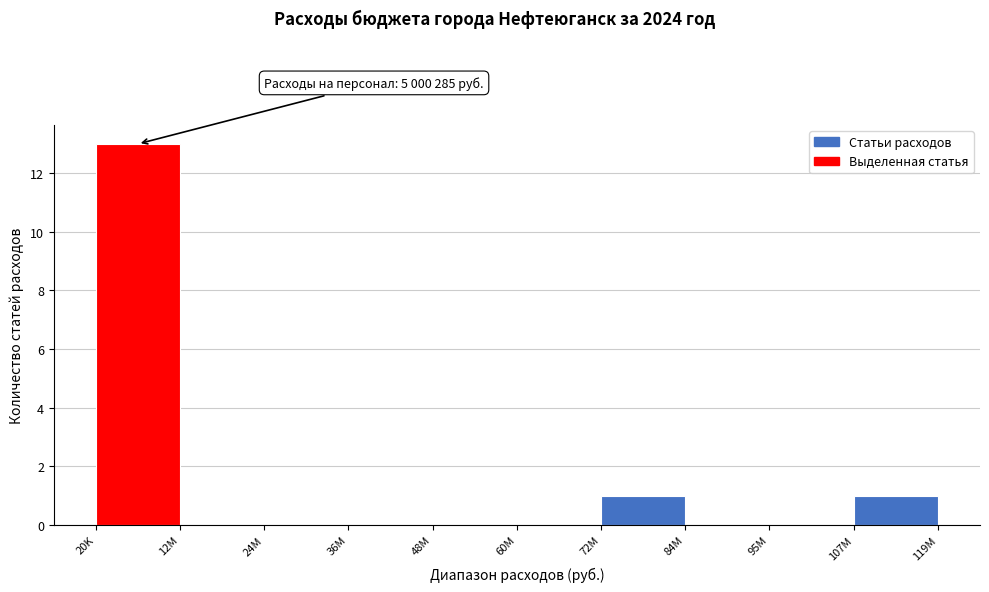

Reading right to left, what are all the values shown in this chart?

107M=1	95M=0	84M=0	72M=1	60M=0	48M=0	36M=0	24M=0	12M=0	20K=13